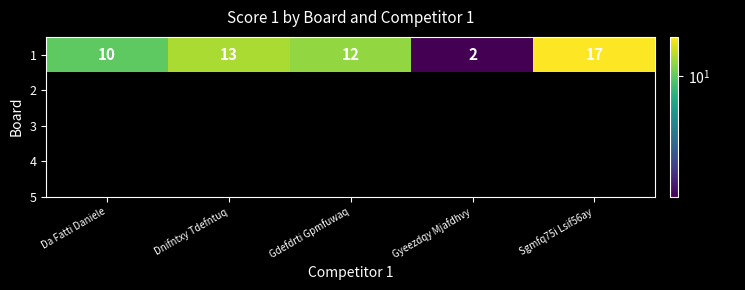

Which has a higher value, Gyeezdqy Mjafdhvy or Sgmfq75i Lsif56ay?

Sgmfq75i Lsif56ay